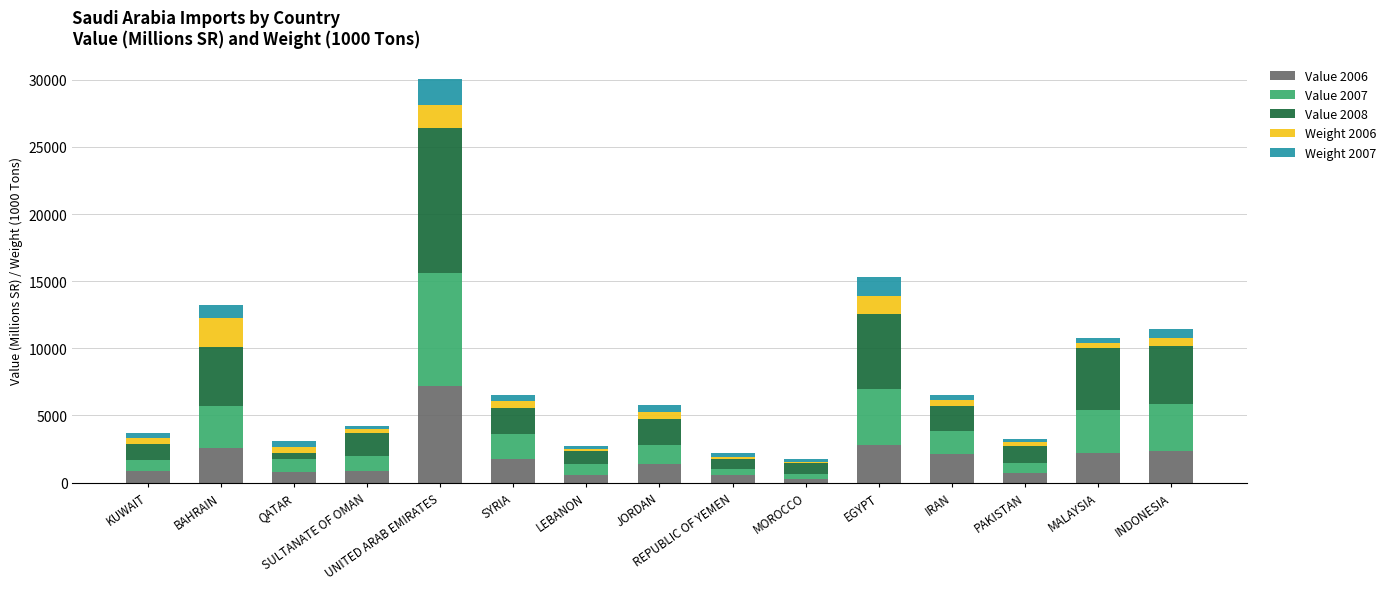

List the labels in order of Weight 2007 value, smallest first.

LEBANON, MOROCCO, PAKISTAN, REPUBLIC OF YEMEN, SULTANATE OF OMAN, KUWAIT, IRAN, QATAR, MALAYSIA, SYRIA, JORDAN, INDONESIA, BAHRAIN, EGYPT, UNITED ARAB EMIRATES